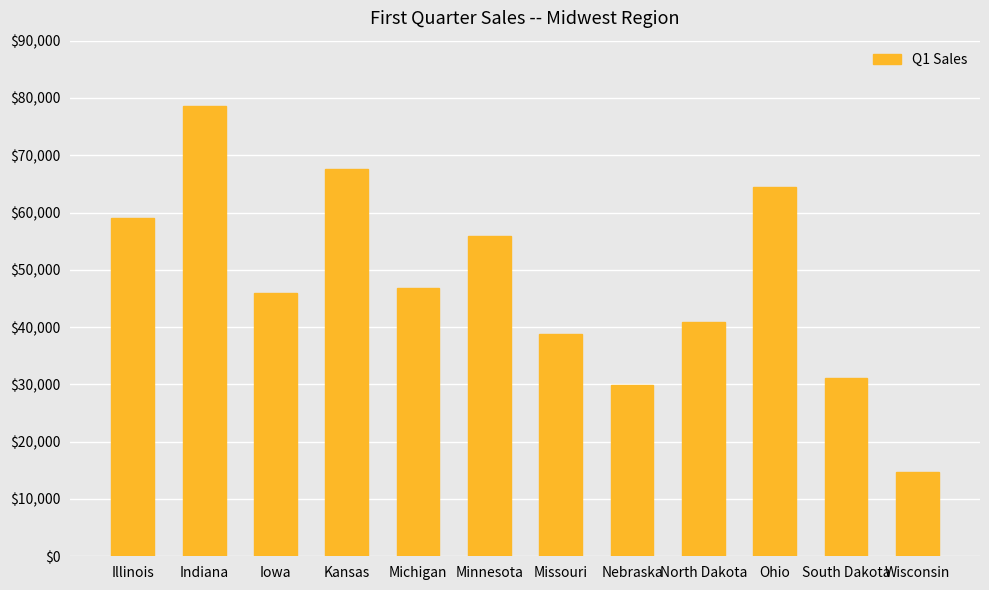

What is the greatest value displayed?

78564